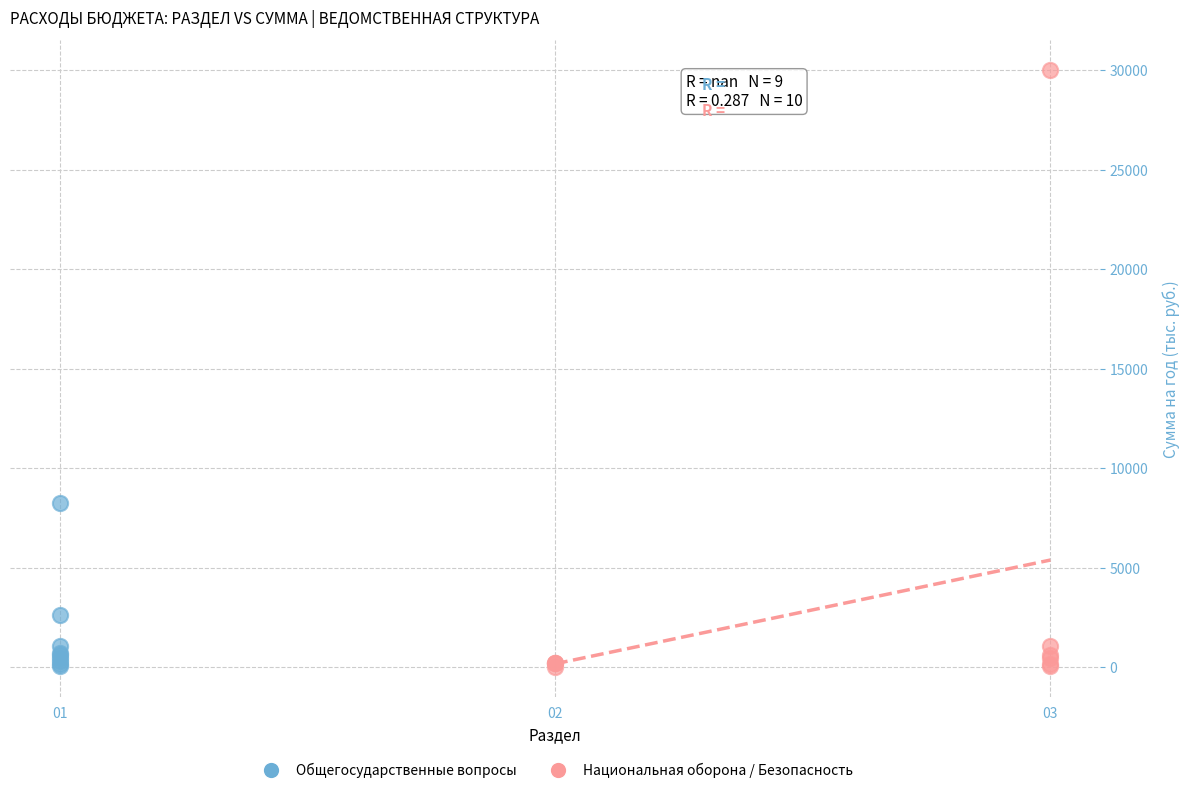

Which series has the largest Y range (max minus min)?

Национальная оборона / Безопасность